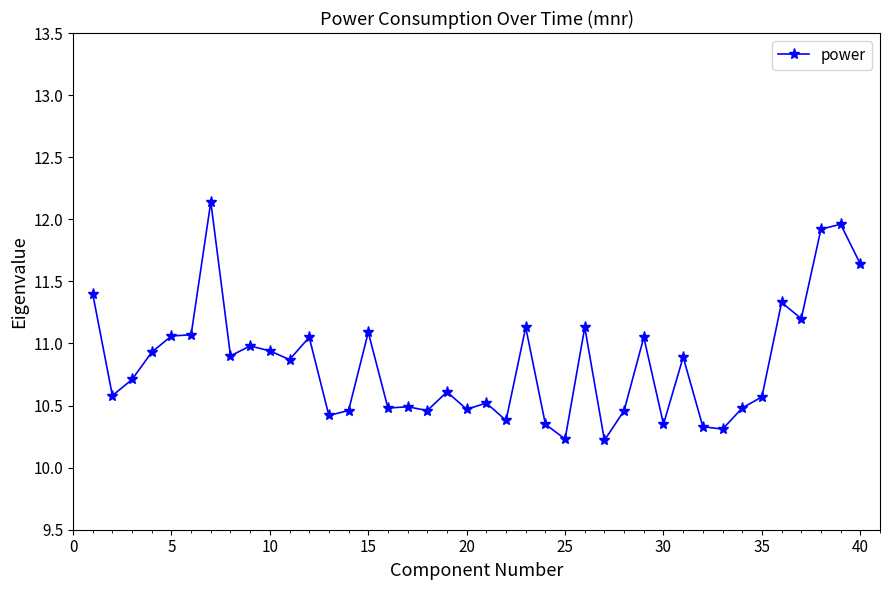

What is the average value?

10.8